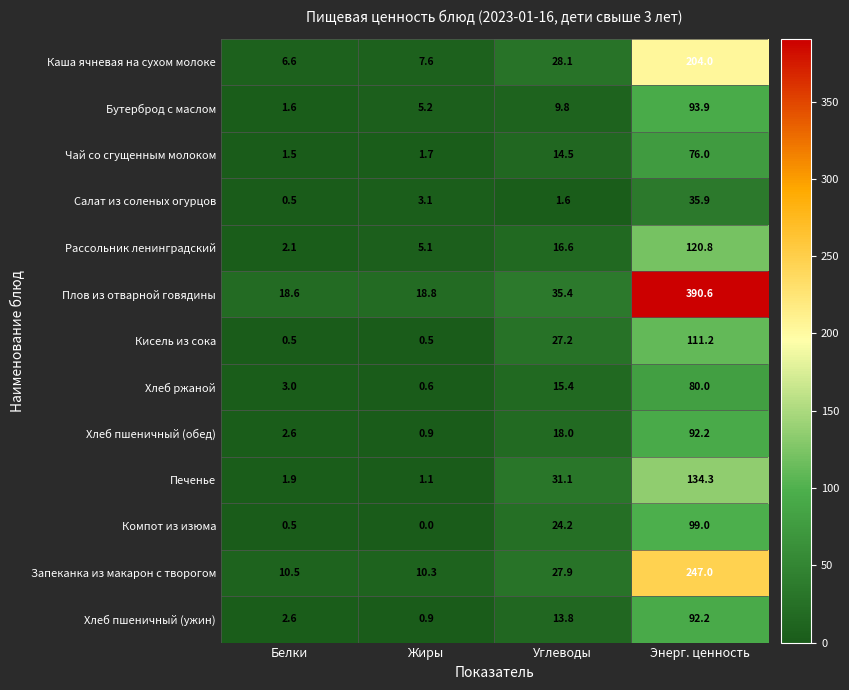

Which label corresponds to the largest value in the chart?

Энерг. ценность